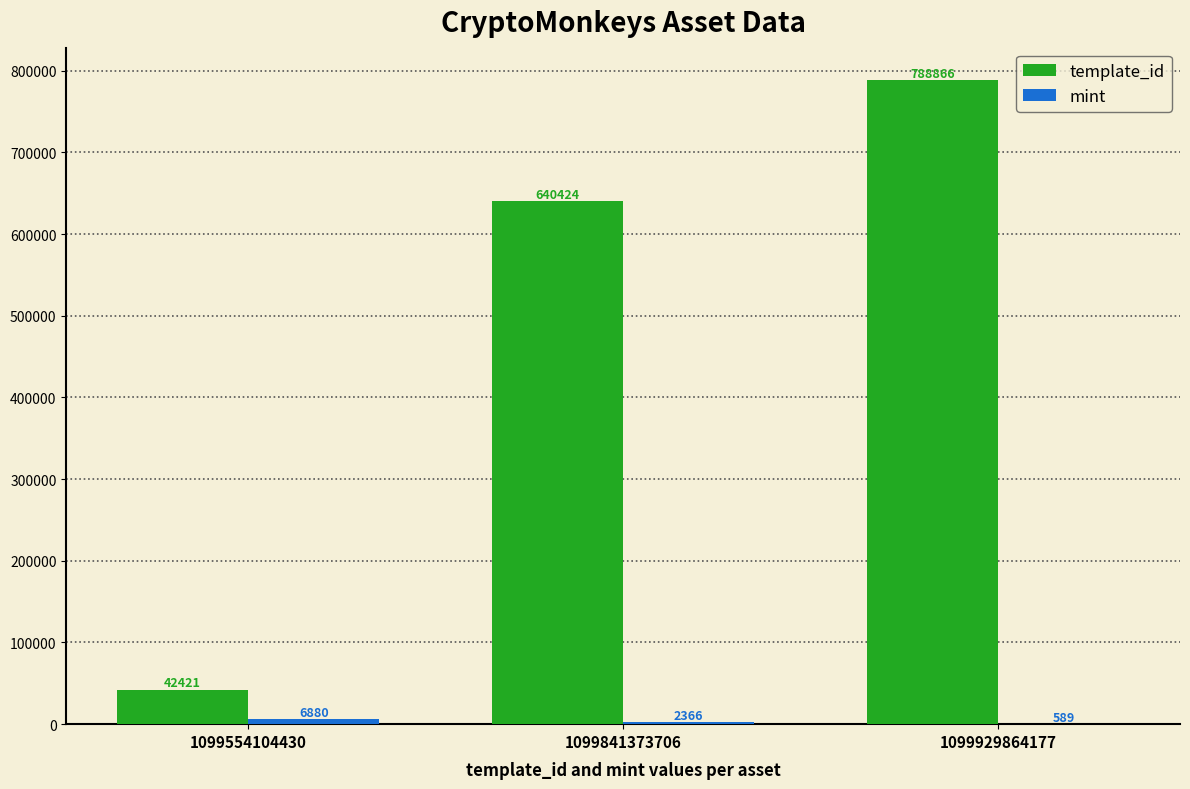

What is the maximum value for template_id?

788866